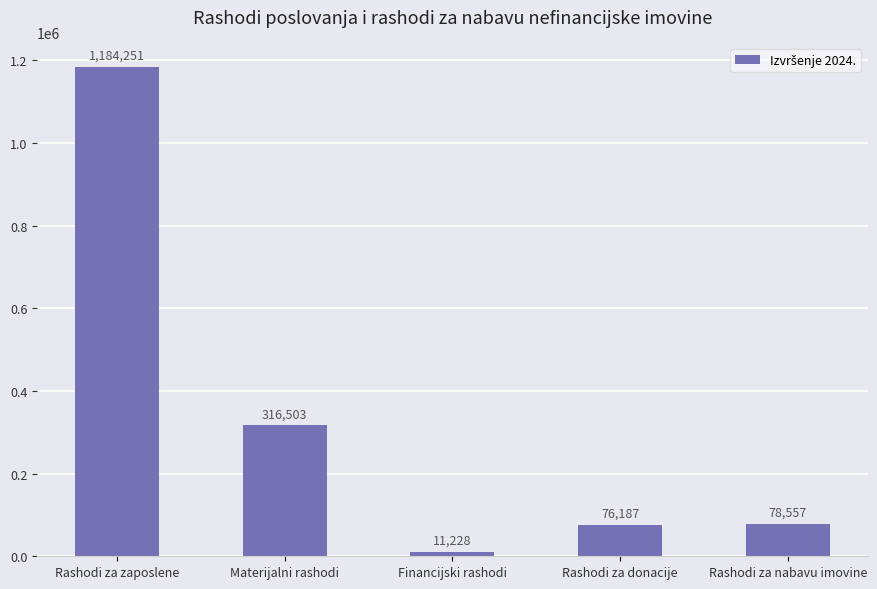

Rank the categories by value from highest to lowest.

Rashodi za zaposlene, Materijalni rashodi, Rashodi za nabavu imovine, Rashodi za donacije, Financijski rashodi